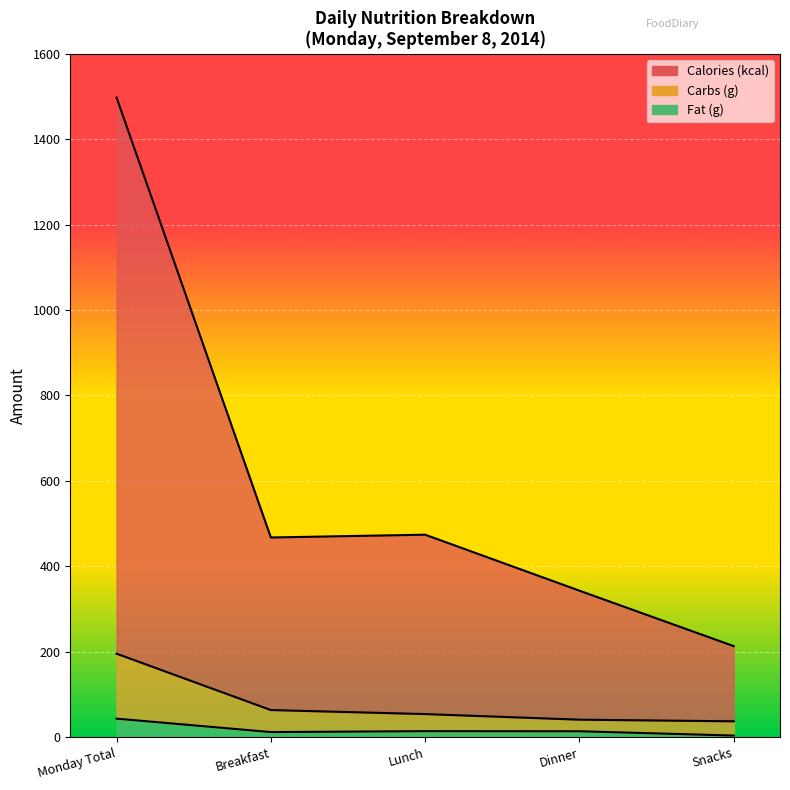

True or false: Carbs (g) has more than 0 points higher than both neighbors.

False